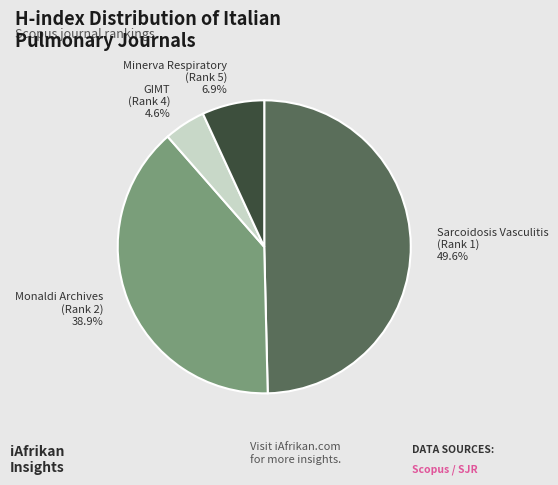

To the nearest percent, what is the average slice percentage?

25%